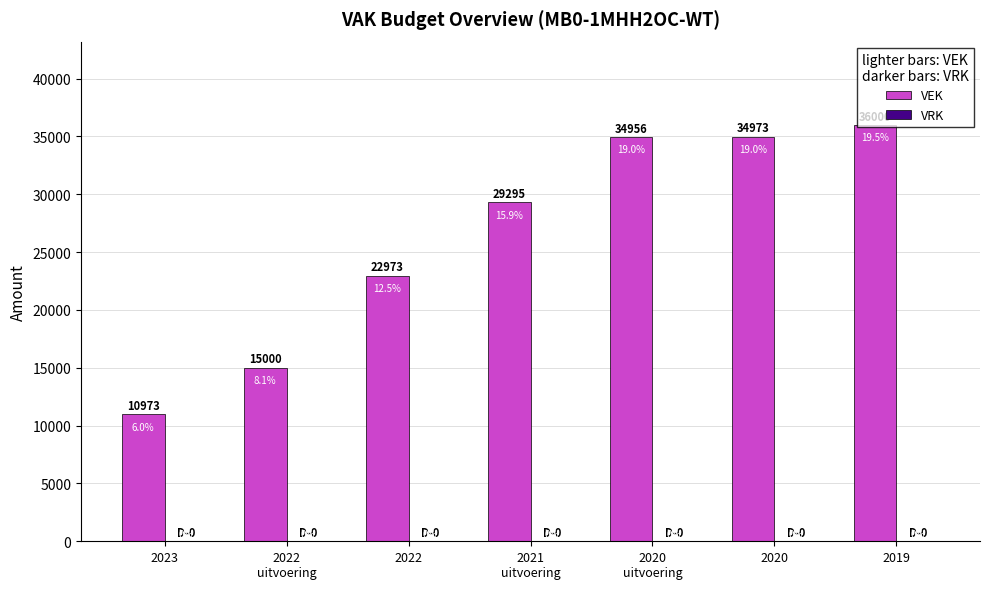

Which label corresponds to the smallest value in the chart?

2023